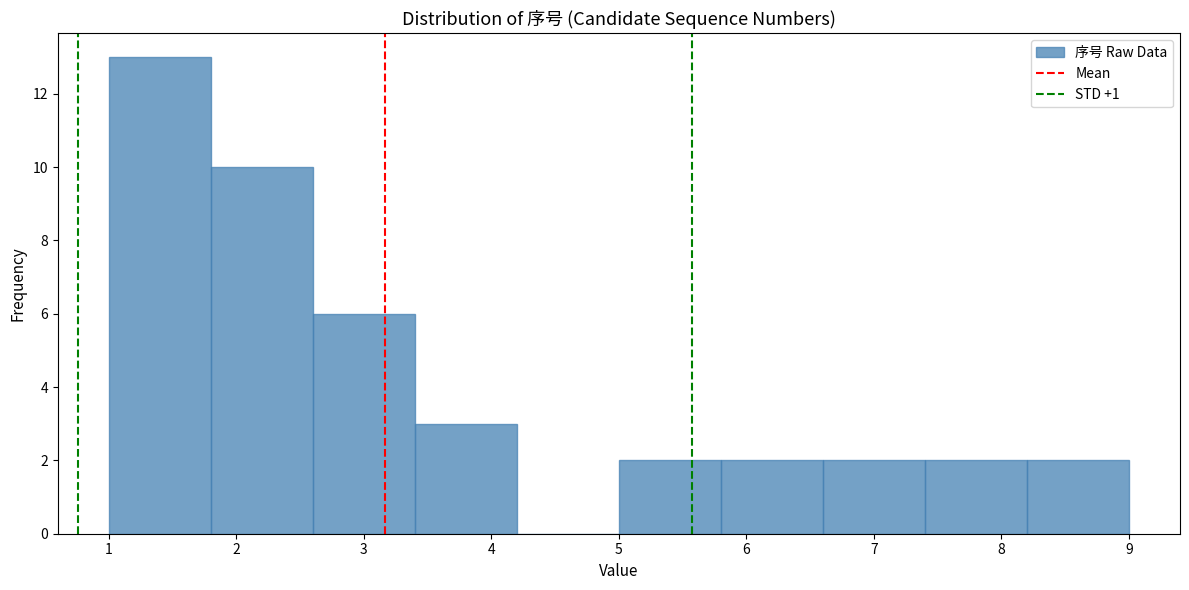

Over which range of the x-axis is the bar tallest?

1.0 to 1.8